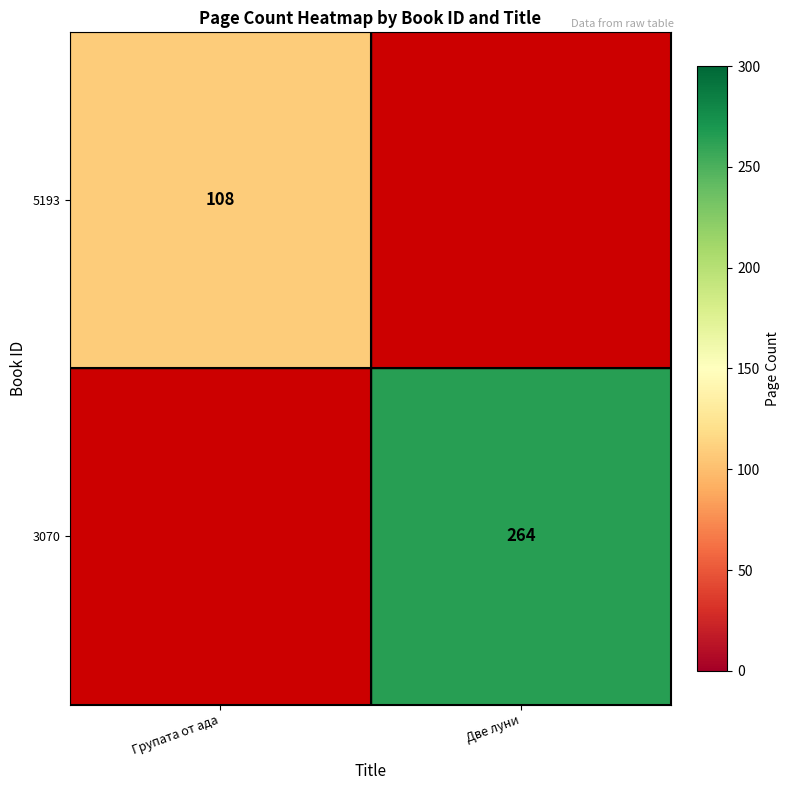

The 5193 series shows 147 at Групата от ада. True or false?

False